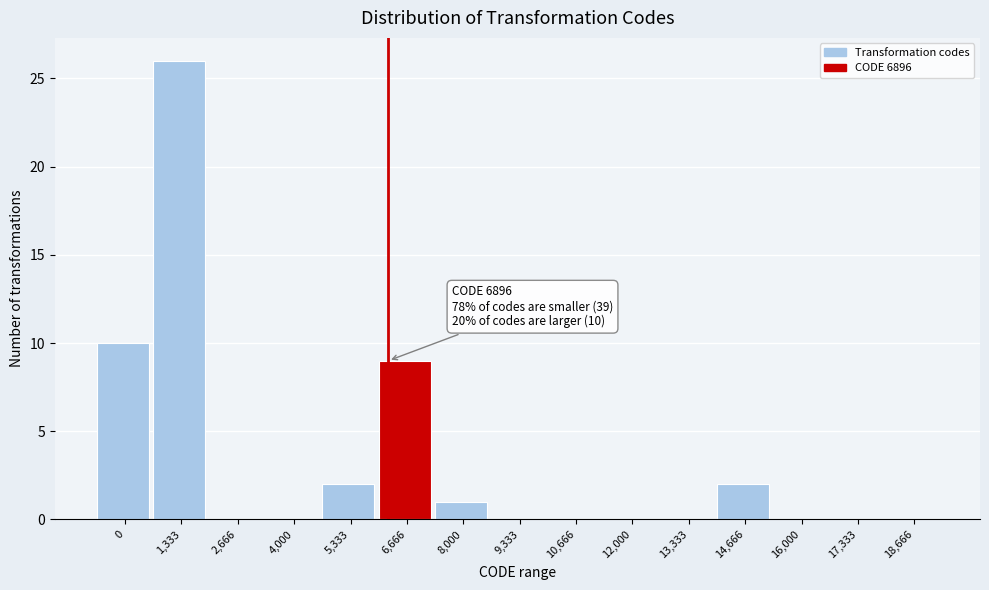

Reading left to right, list all the values displayed in this chart.

0=10	1,333=26	2,666=0	4,000=0	5,333=2	6,666=9	8,000=1	9,333=0	10,666=0	12,000=0	13,333=0	14,666=2	16,000=0	17,333=0	18,666=0